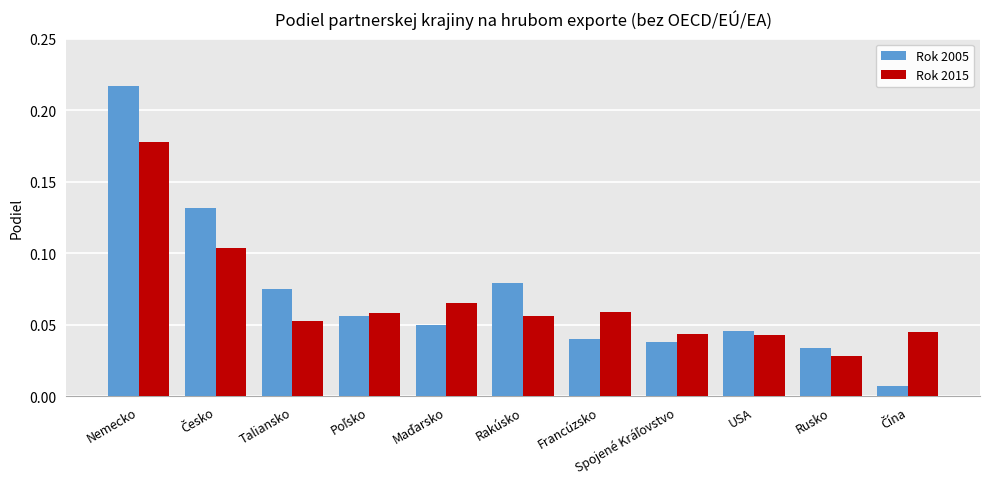

At which label does Rok 2005 reach its peak?

Nemecko